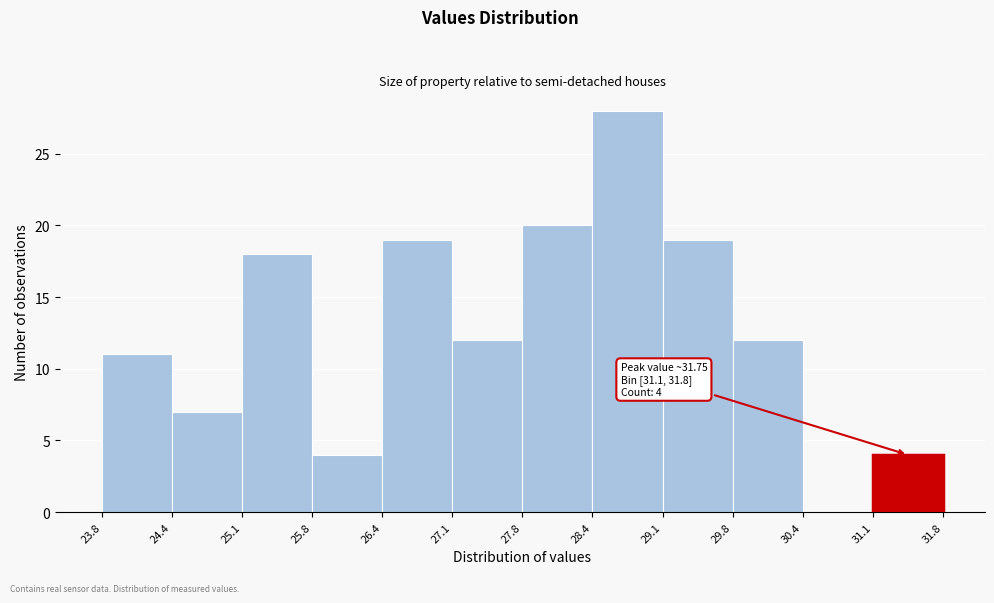

Over which range of the x-axis is the bar tallest?

28.4 to 29.1